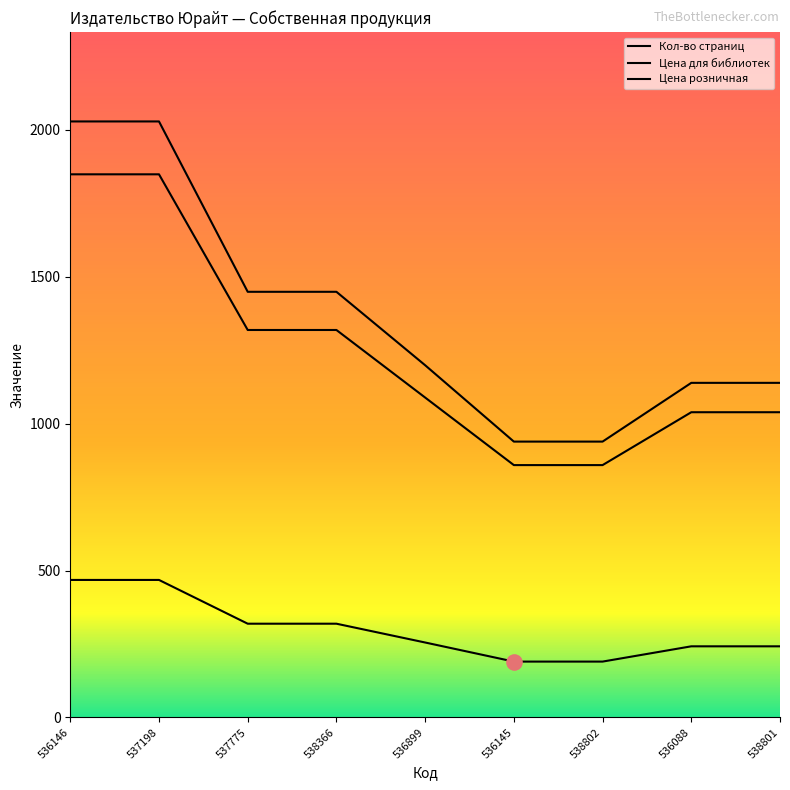

Which series reaches the minimum Y coordinate?

Кол-во страниц